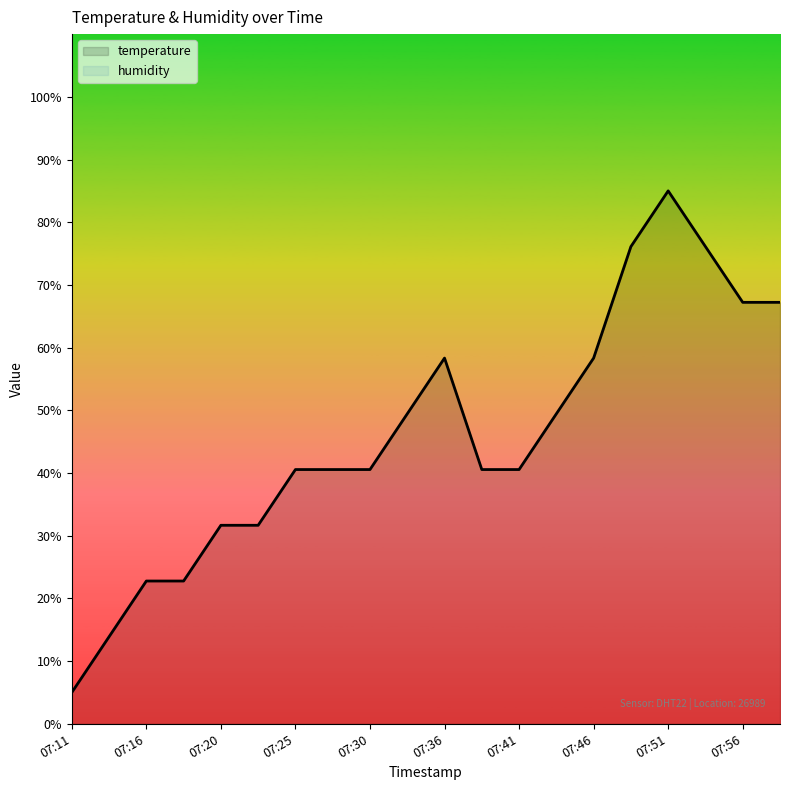

Which category has the lowest value in the temperature series?

07:11